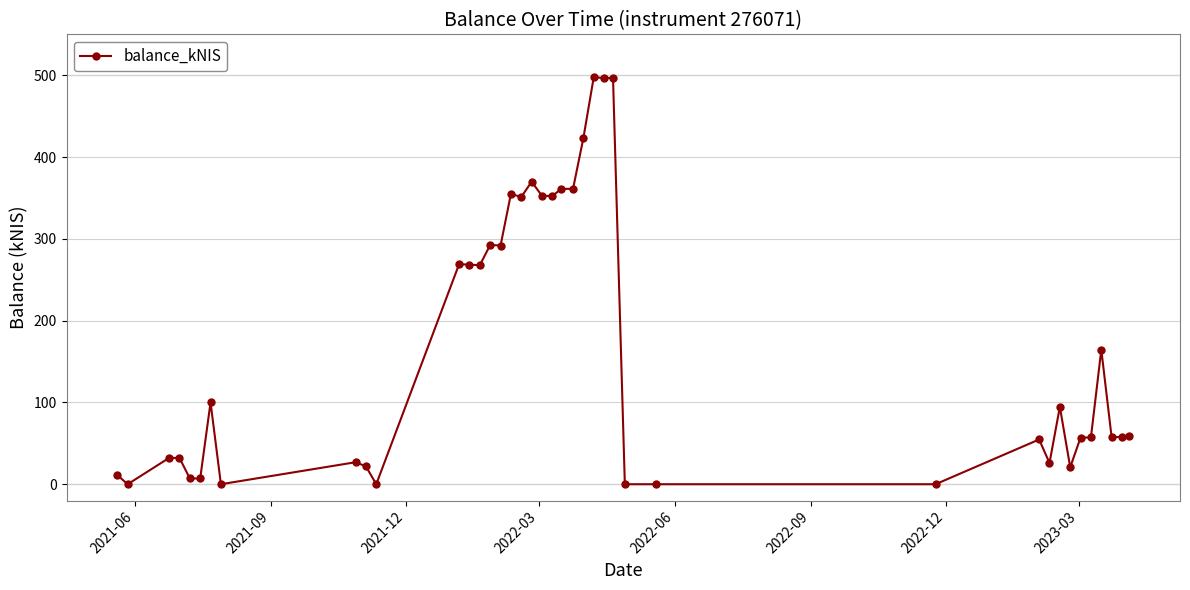

What is the sum of all values?

6694.1